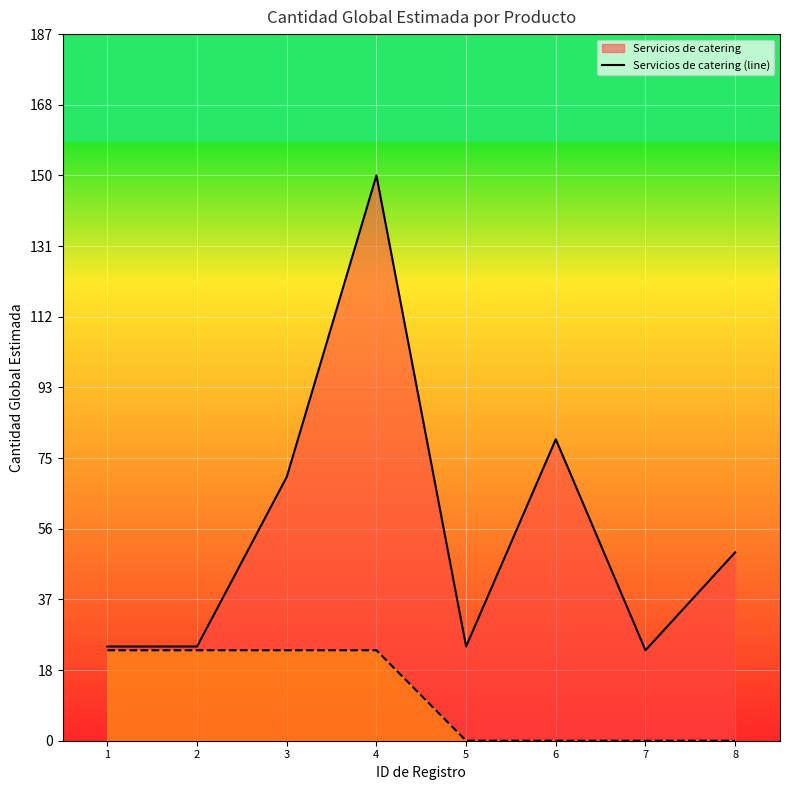

What is the maximum value shown in the chart?

150